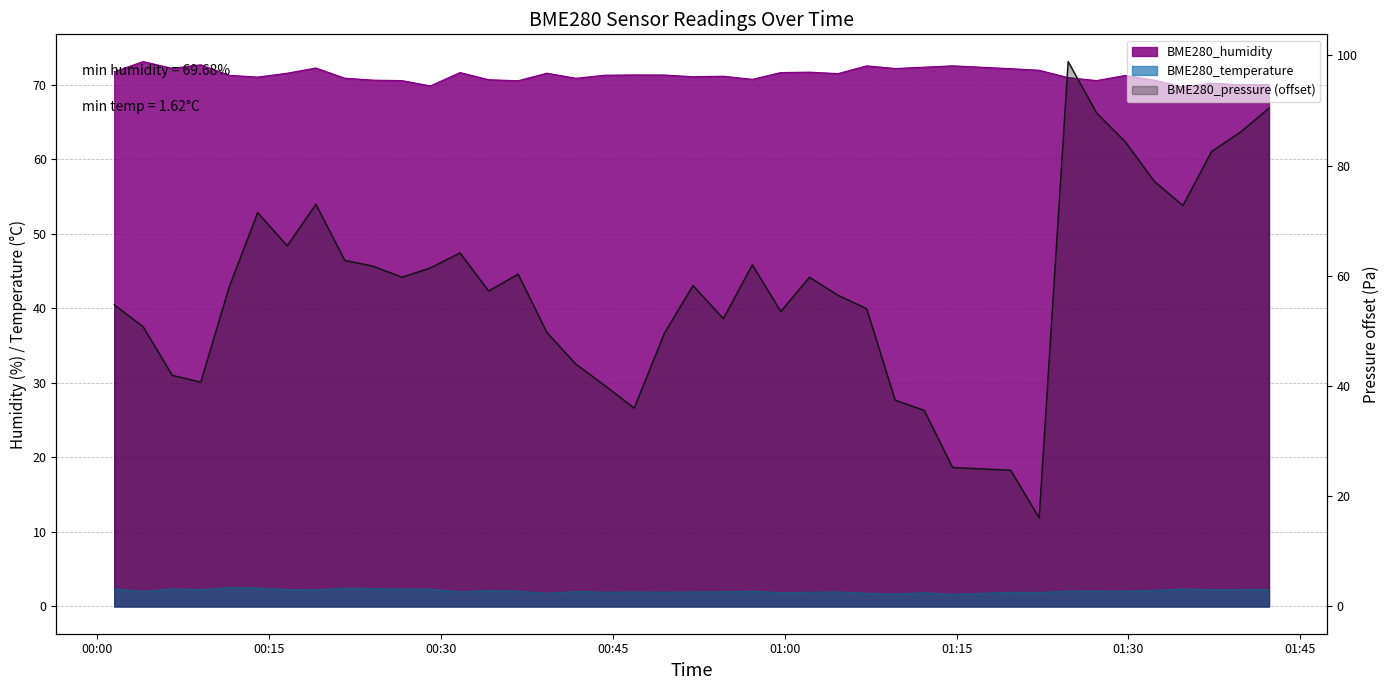

Does the chart have visible grid lines?

Yes